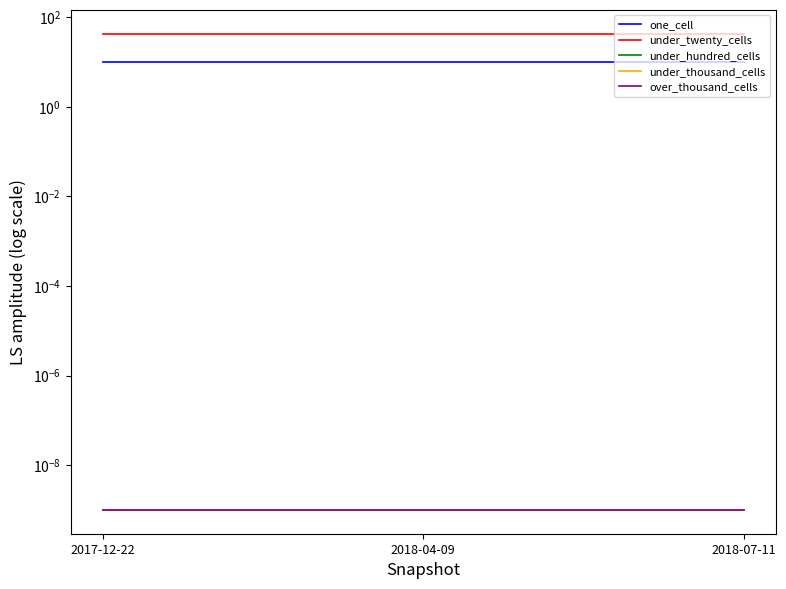

The under_thousand_cells series shows 0.0 at 2017-12-22. True or false?

True